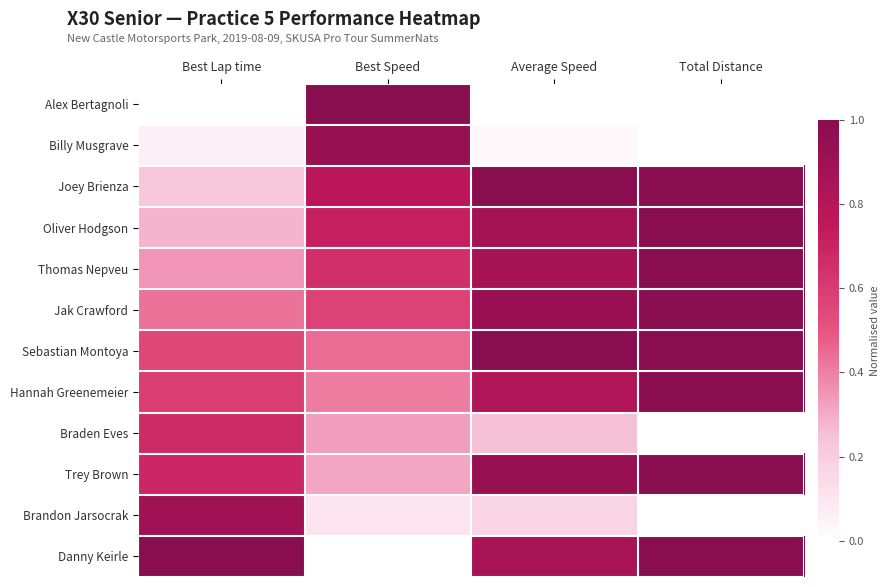

Reading left to right, what are all the values shown in this chart?

Alex Bertagnoli: Best Lap time=0.0	Best Speed=1.0	Average Speed=0.0	Total Distance=0.0
Billy Musgrave: Best Lap time=0.1	Best Speed=0.9	Average Speed=0.0	Total Distance=0.0
Joey Brienza: Best Lap time=0.2	Best Speed=0.8	Average Speed=1.0	Total Distance=1.0
Oliver Hodgson: Best Lap time=0.3	Best Speed=0.7	Average Speed=0.9	Total Distance=1.0
Thomas Nepveu: Best Lap time=0.3	Best Speed=0.7	Average Speed=0.9	Total Distance=1.0
Jak Crawford: Best Lap time=0.4	Best Speed=0.6	Average Speed=0.9	Total Distance=1.0
Sebastian Montoya: Best Lap time=0.6	Best Speed=0.4	Average Speed=1.0	Total Distance=1.0
Hannah Greenemeier: Best Lap time=0.6	Best Speed=0.4	Average Speed=0.8	Total Distance=1.0
Braden Eves: Best Lap time=0.7	Best Speed=0.3	Average Speed=0.3	Total Distance=0.0
Trey Brown: Best Lap time=0.7	Best Speed=0.3	Average Speed=0.9	Total Distance=1.0
Brandon Jarsocrak: Best Lap time=0.9	Best Speed=0.1	Average Speed=0.2	Total Distance=0.0
Danny Keirle: Best Lap time=1.0	Best Speed=0.0	Average Speed=0.9	Total Distance=1.0